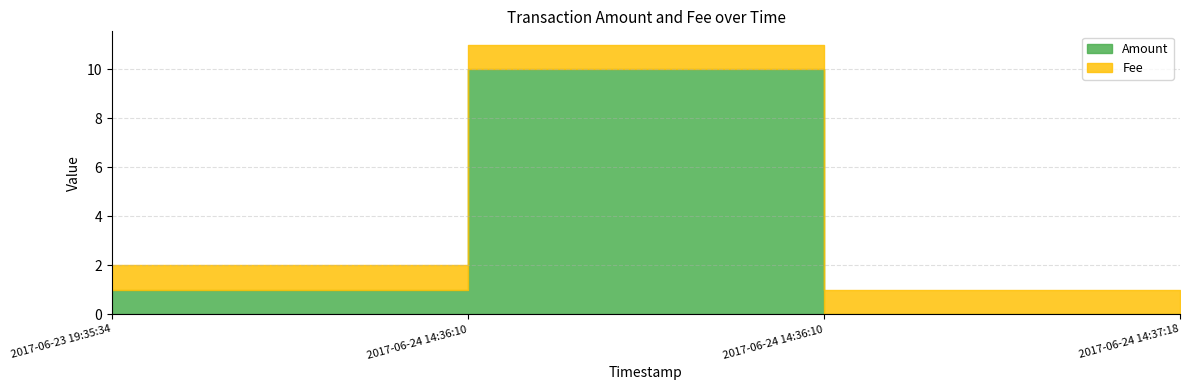

Which series ends up on top after the final intersection of Amount and Fee?

Fee